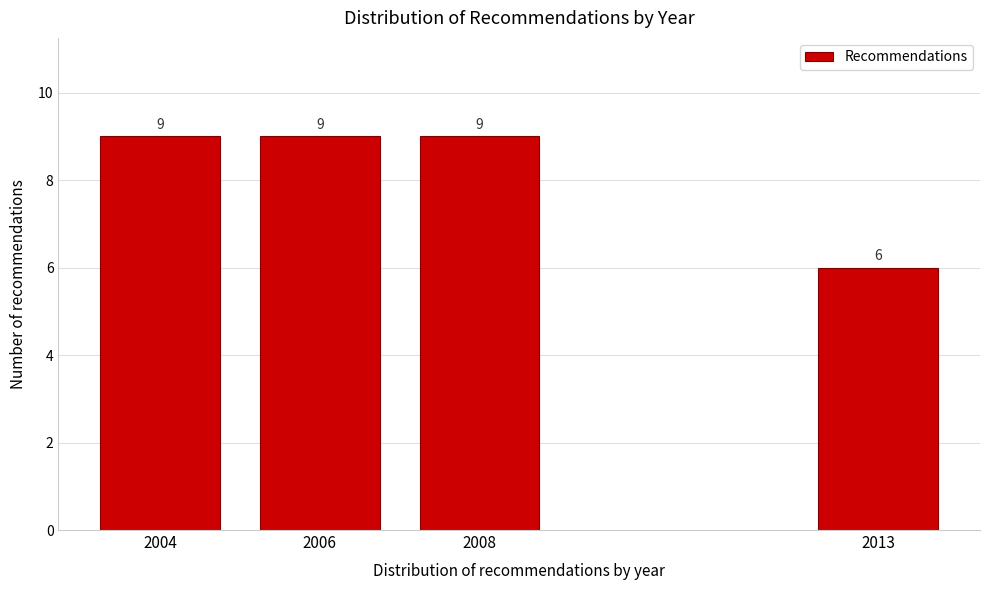

Reading left to right, transcribe all the data shown in this chart.

2004=9	2006=9	2008=9	2013=6